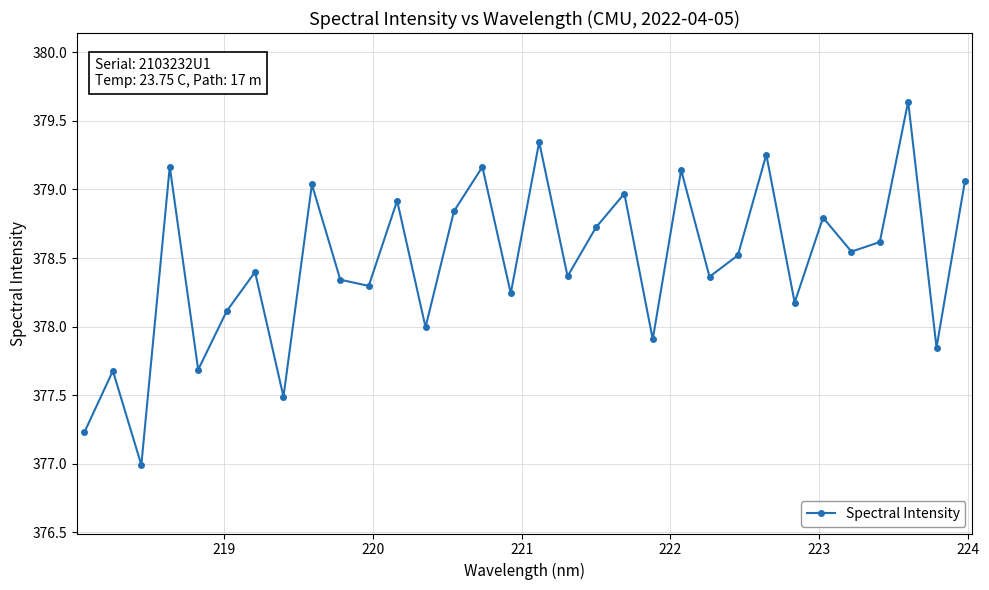

How many interior local valleys (lower than both neighbors) does the data have?

12